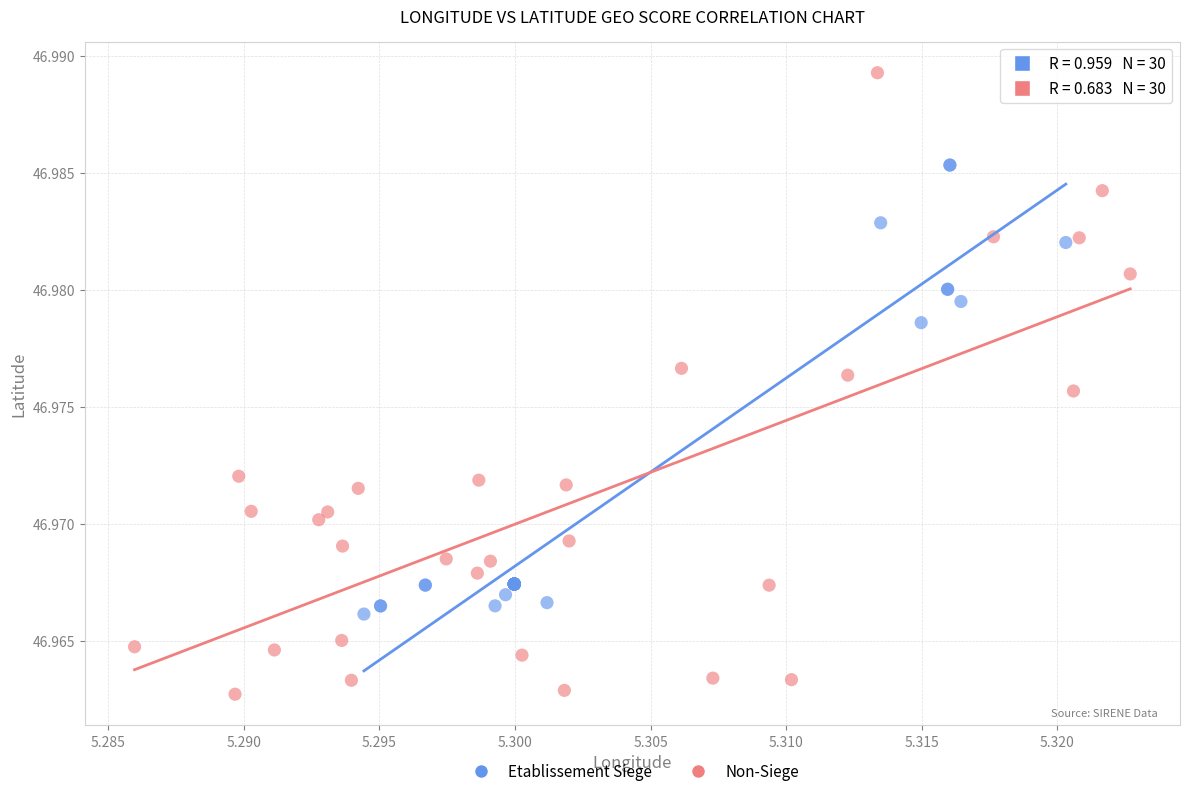

What are all the series names shown in the legend?

Etablissement Siege, Non-Siege